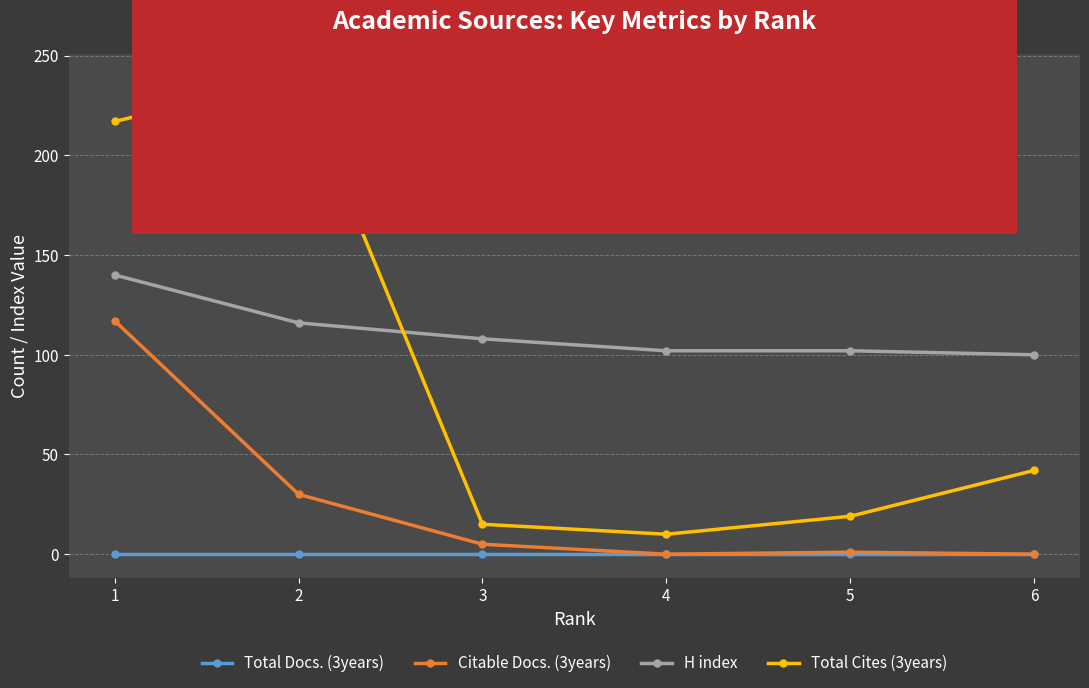

At which category is the sum across all series the highest?

1